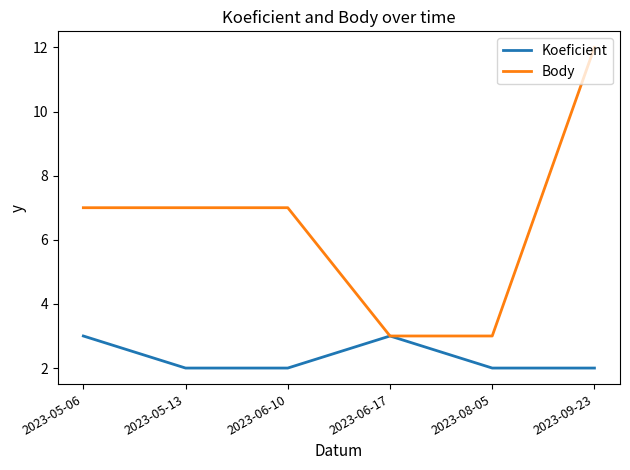

Which series has the largest total across all categories?

Body